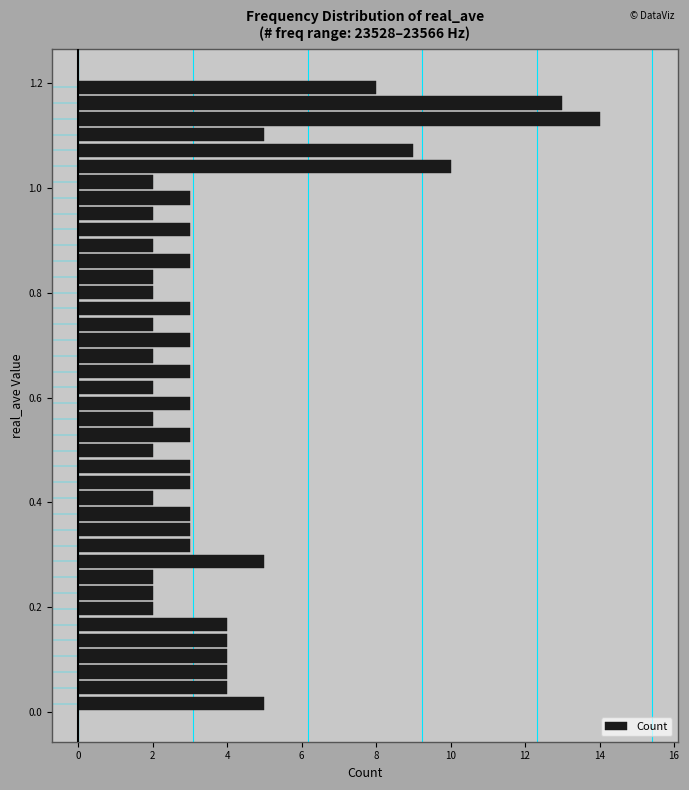

Read against the y-axis, roughly where is the centre of the longest bar?

1.14